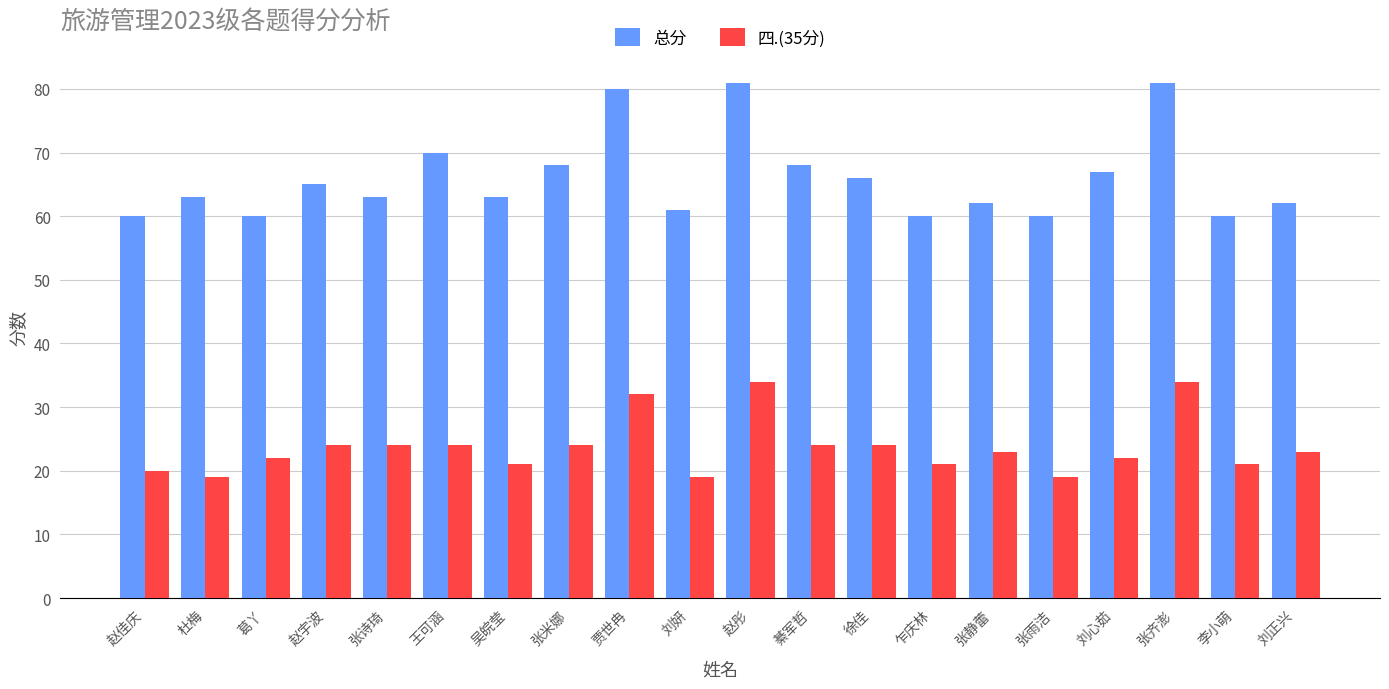

What is the maximum value for 四.(35分)?

34